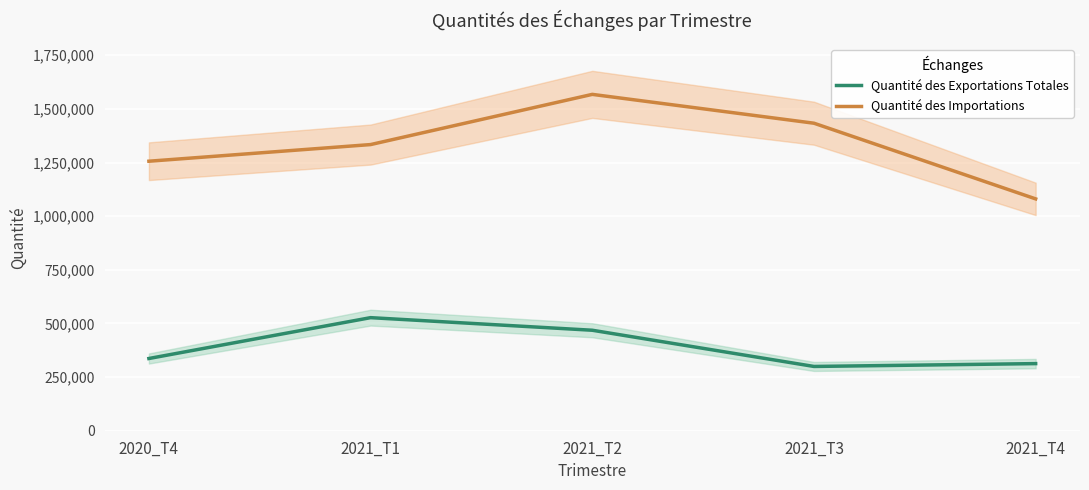

The value of Quantité des Exportations Totales at 2021_T2 is 800558.0. True or false?

False